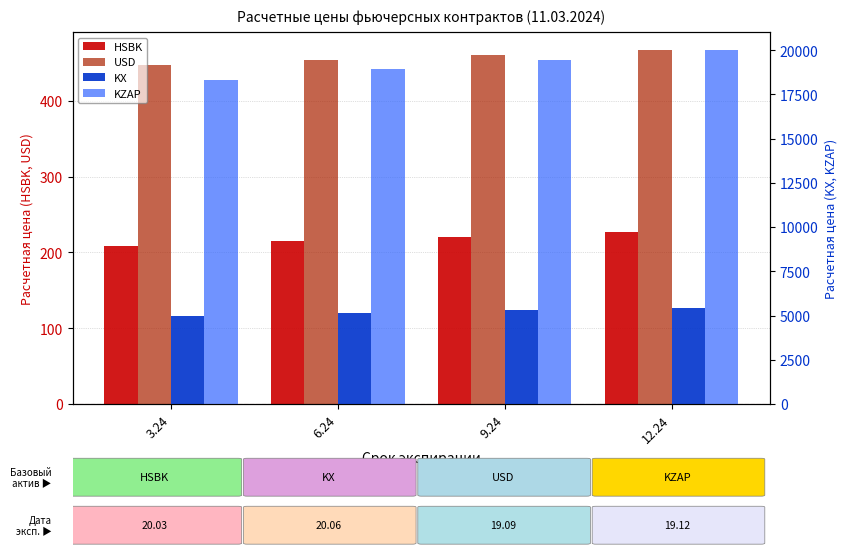

True or false: USD has a value of 617.3 at 9.24.

False